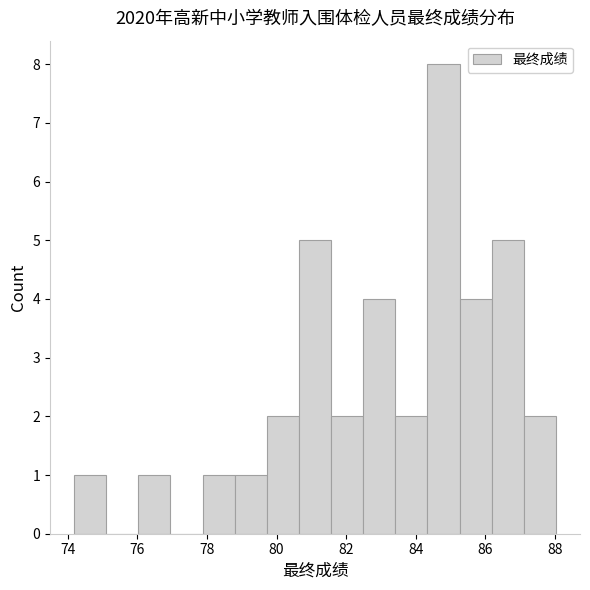

Reading left to right, transcribe this chart: for each bar, give the range it covers on the x-axis and its height. Neither the bar edges nor the heights are printed on the chart, so give them approximately, as read against the axes.

74.2 to 75.2: 1
75.2 to 76.0: 0
76.0 to 77.0: 1
77.0 to 77.8: 0
77.8 to 78.8: 1
78.8 to 79.8: 1
79.8 to 80.6: 2
80.6 to 81.6: 5
81.6 to 82.4: 2
82.4 to 83.4: 4
83.4 to 84.4: 2
84.4 to 85.2: 8
85.2 to 86.2: 4
86.2 to 87.2: 5
87.2 to 88.0: 2